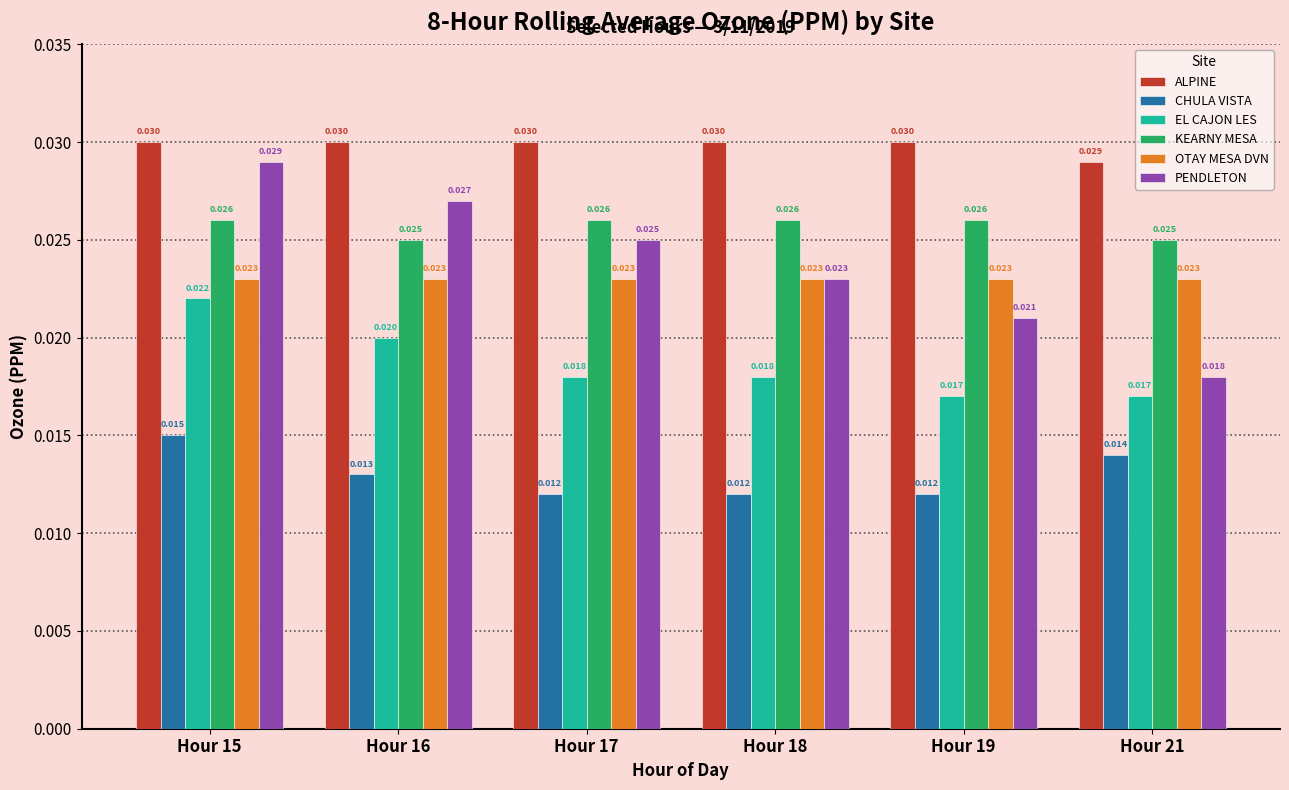

Is the value of ALPINE at Hour 15 greater than the value of KEARNY MESA at Hour 19?

Yes